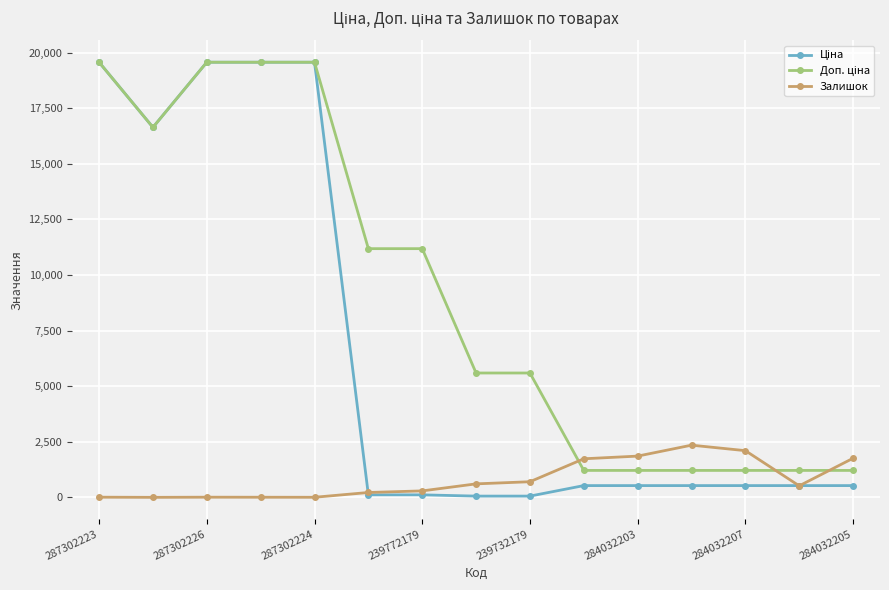

At how many categories does at least one series exceed 13988?

5